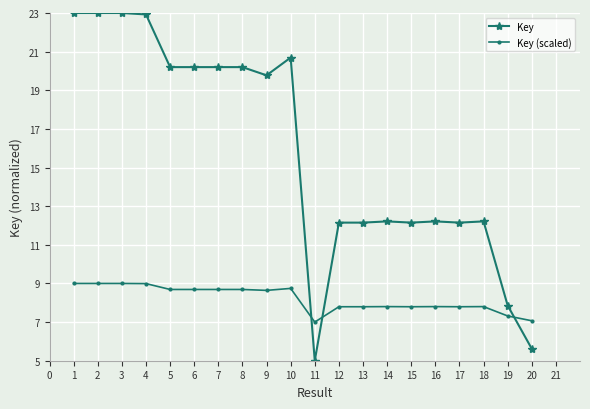

True or false: Key (scaled) has a value of 9.0 at 2.

True